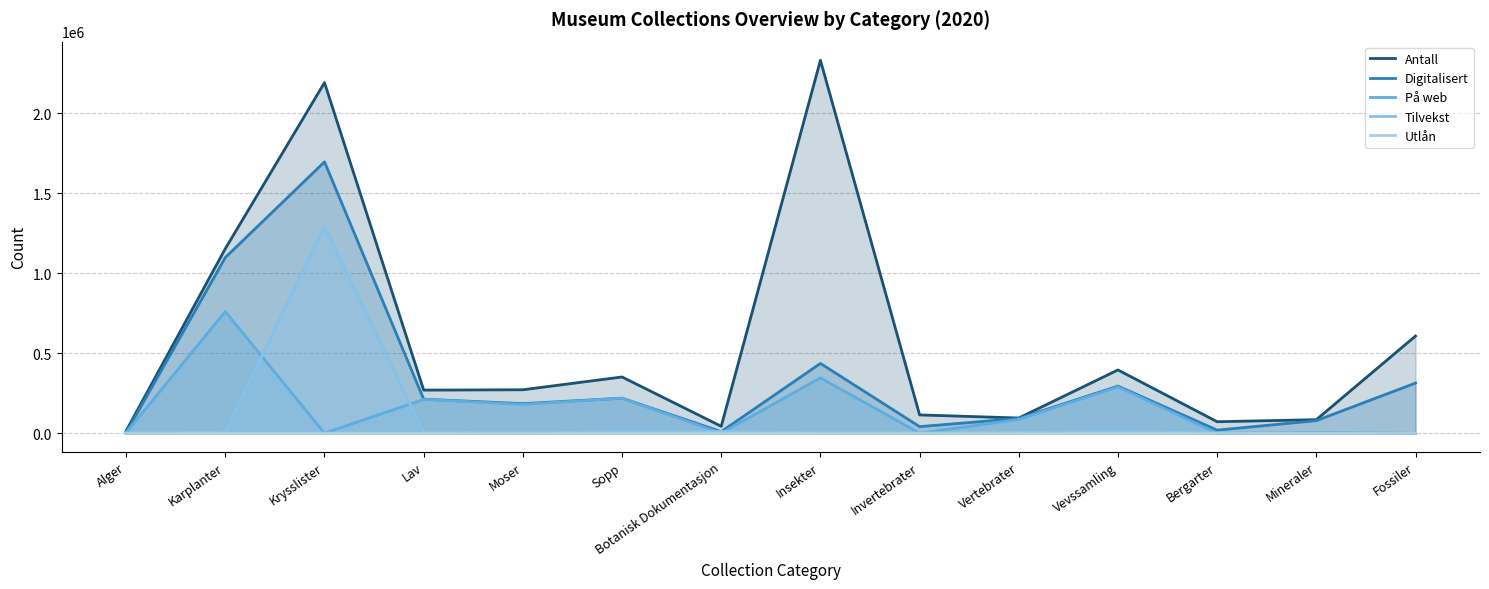

The value of På web at Bergarter is 439081. True or false?

False